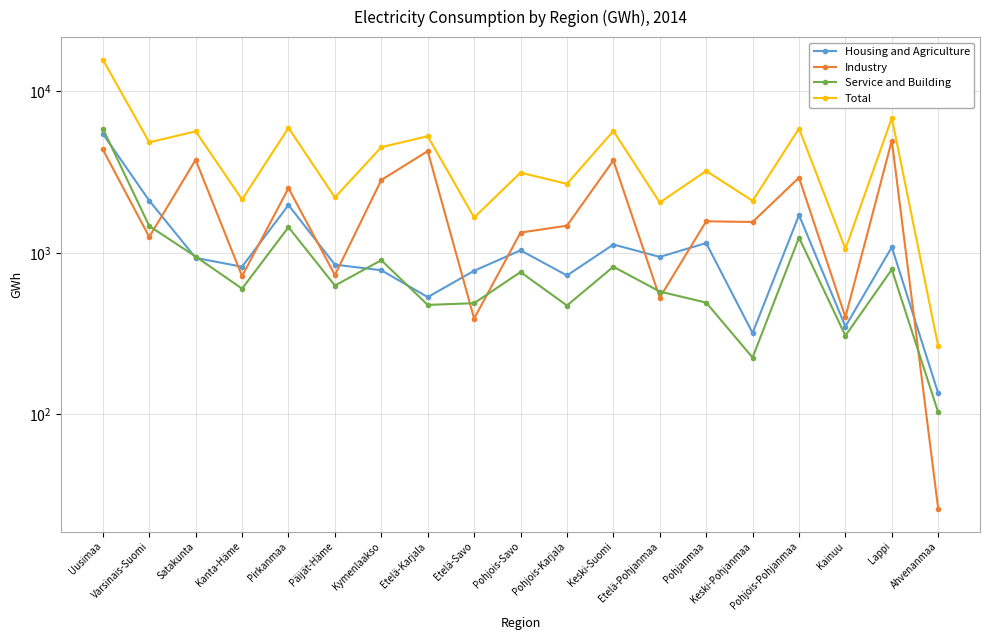

What are all the series names shown in the legend?

Housing and Agriculture, Industry, Service and Building, Total